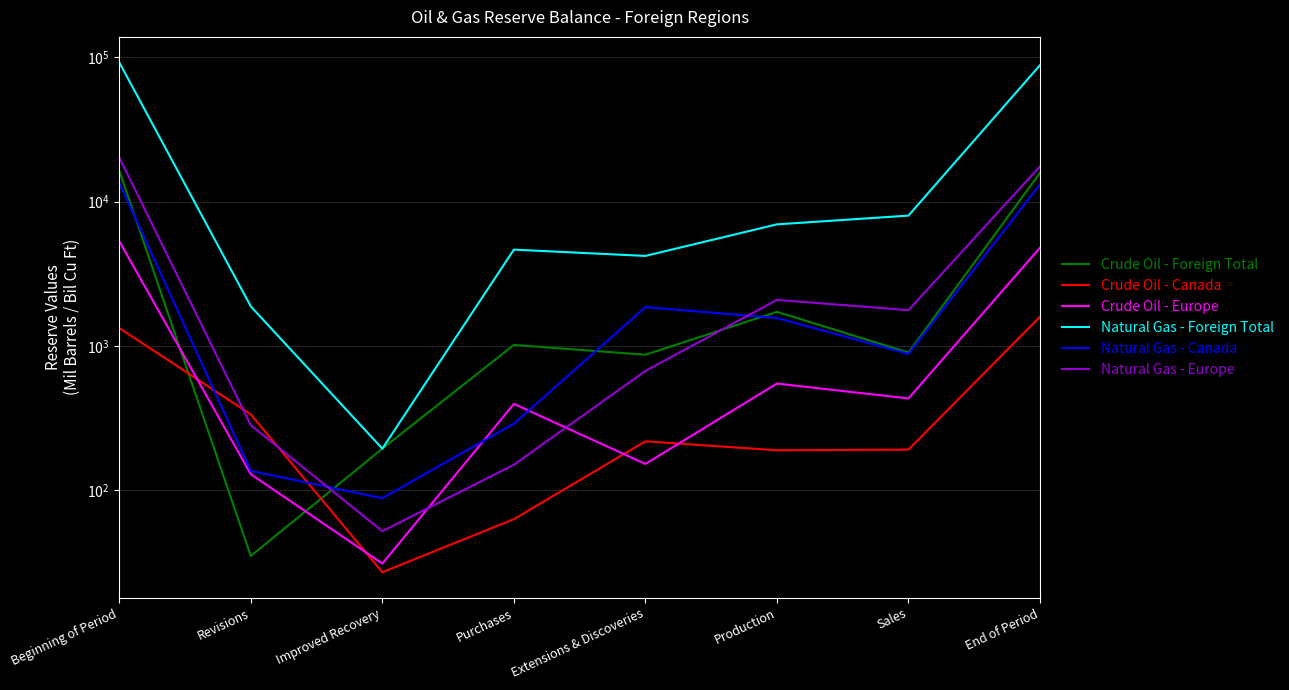

What is the difference between the maximum and minimum values in the Natural Gas - Canada series?

13422